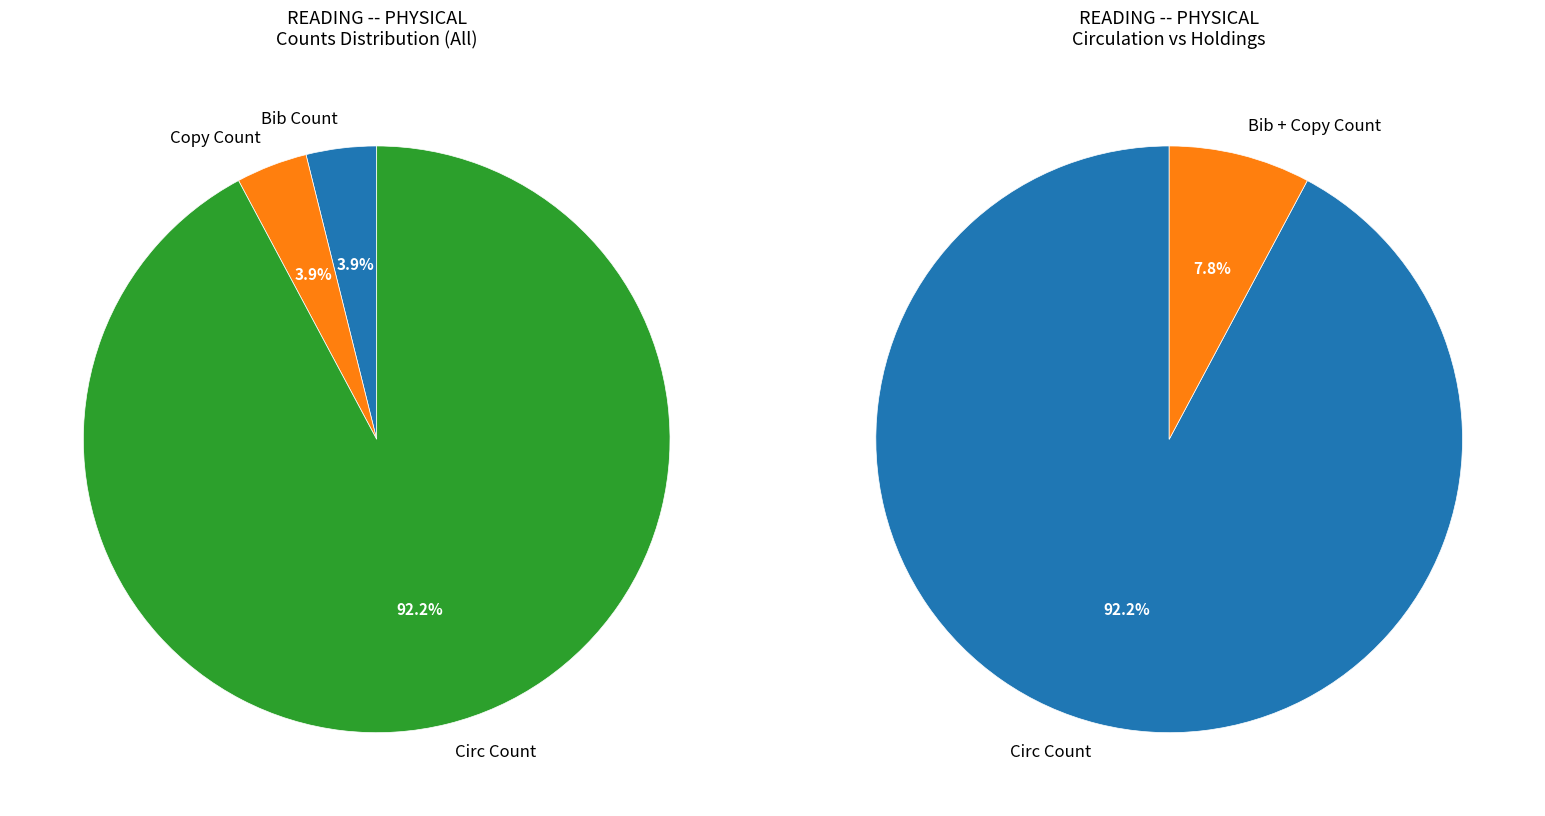

Rank the categories by value from lowest to highest.

Bib Count, Copy Count, Circ Count